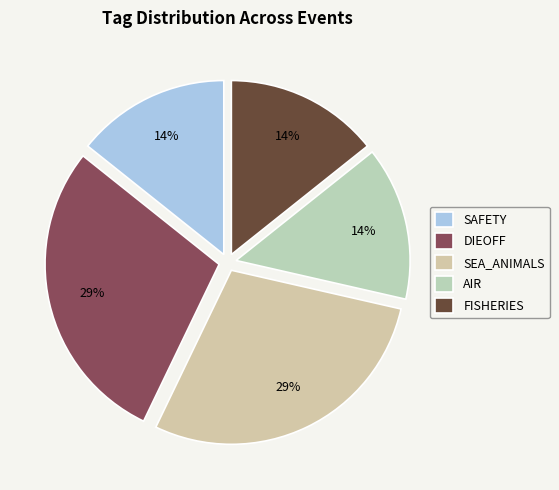

How many segments does this pie chart have?

5